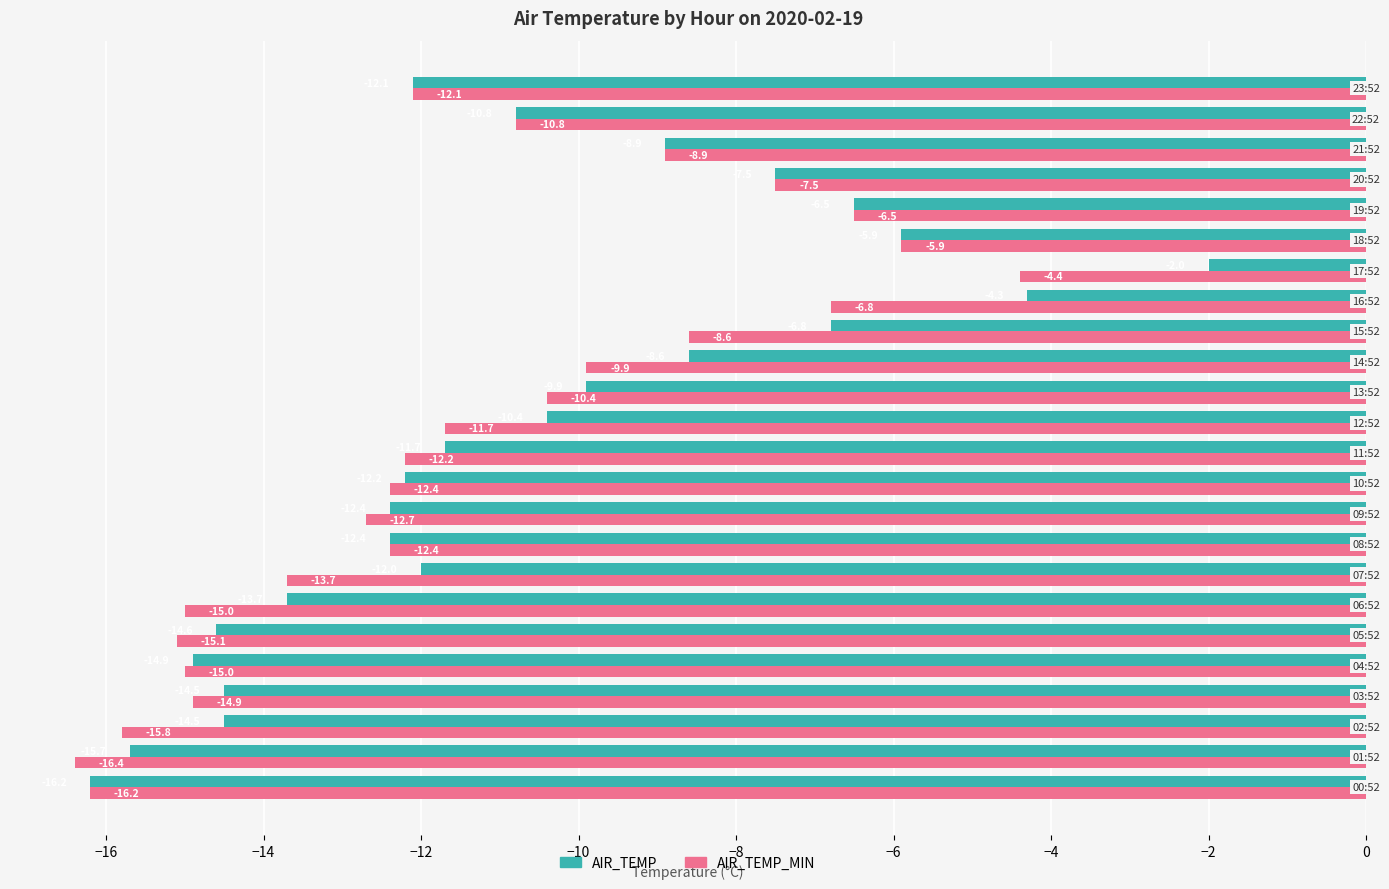

What are all the series names shown in the legend?

AIR_TEMP, AIR_TEMP_MIN